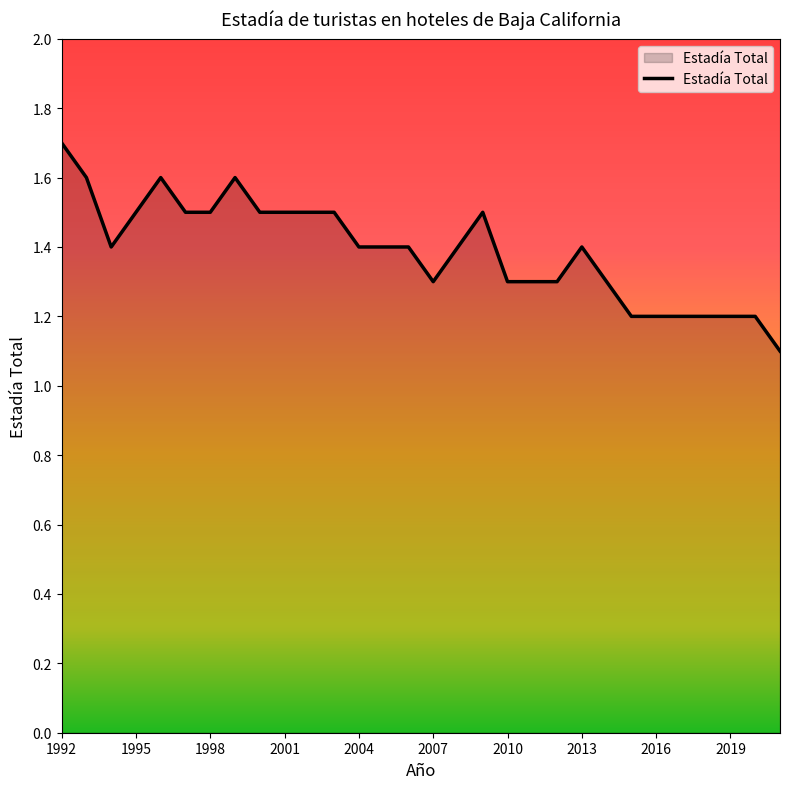

What is the difference between the maximum and minimum values?

0.6